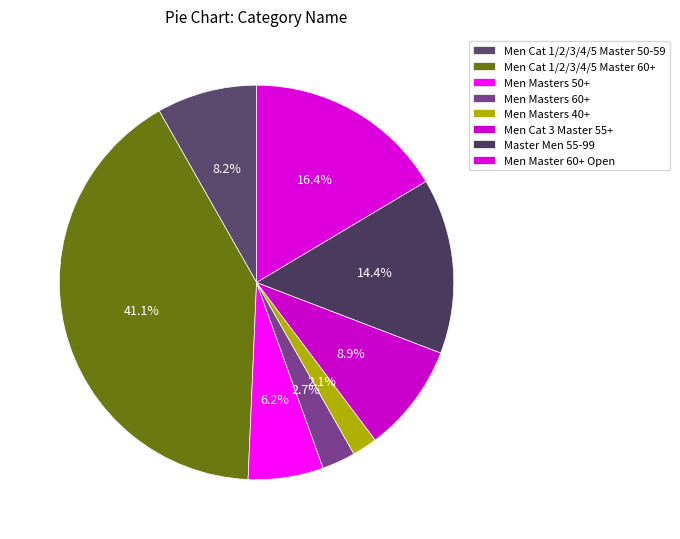

Which category has the smallest portion of the pie?

Men Masters 40+